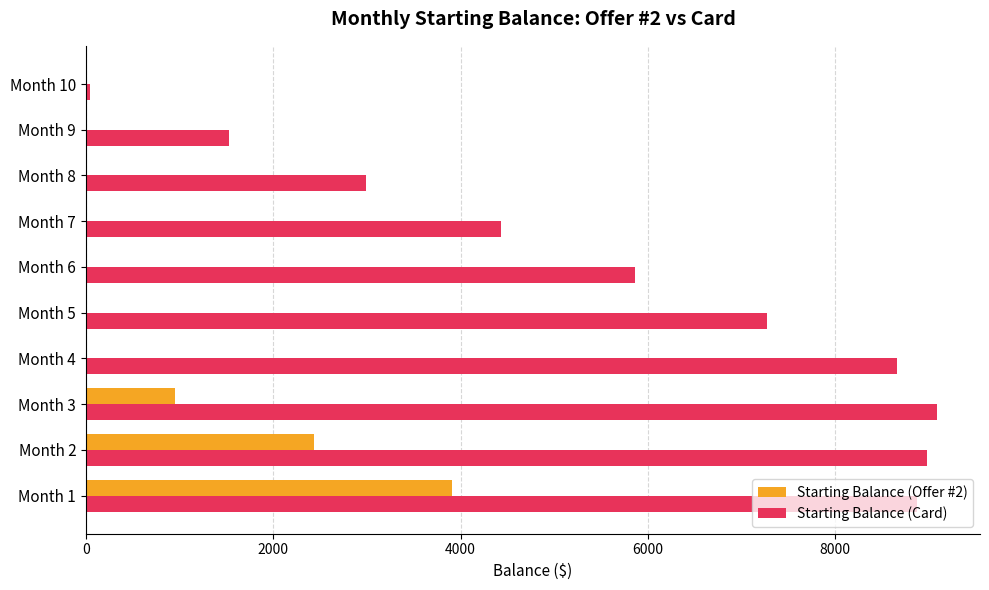

What is the highest value of the Starting Balance (Card) series?

9093.0